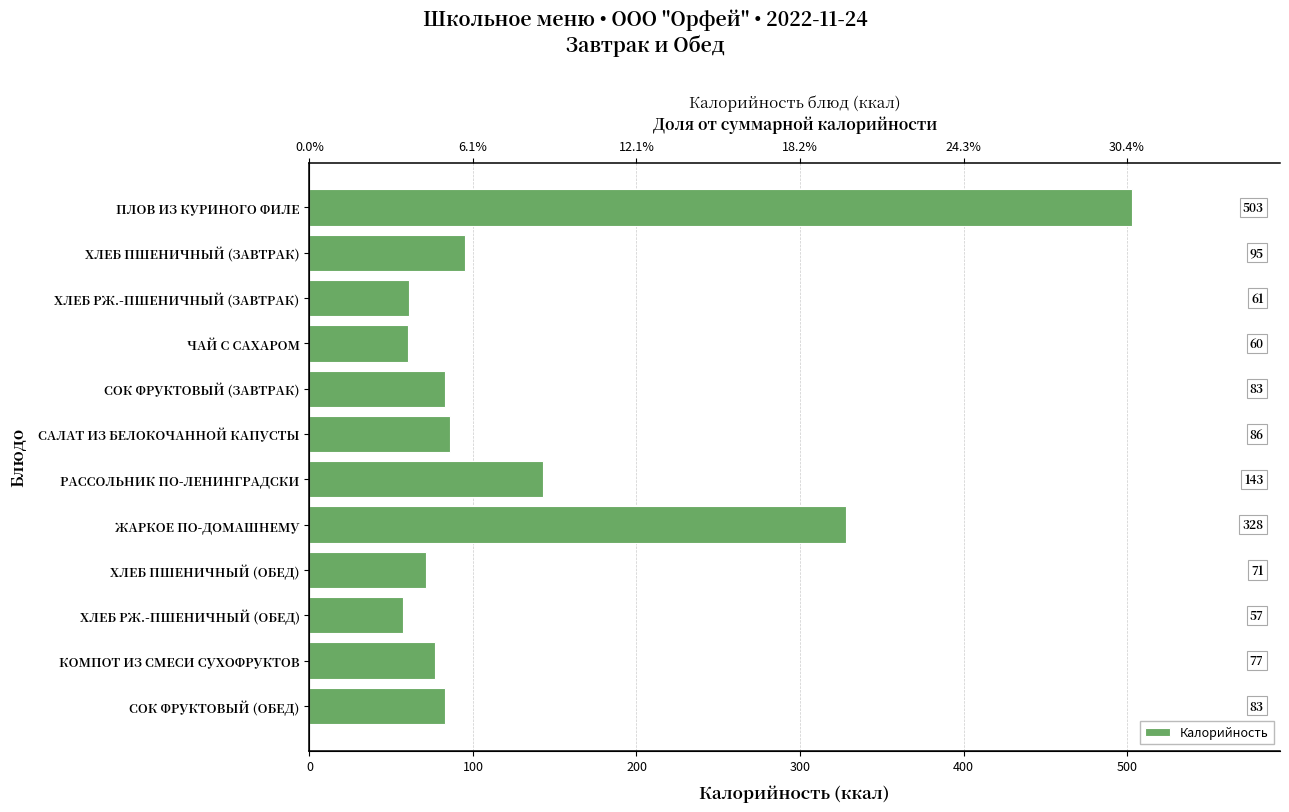

How many data points are less than 83?

5